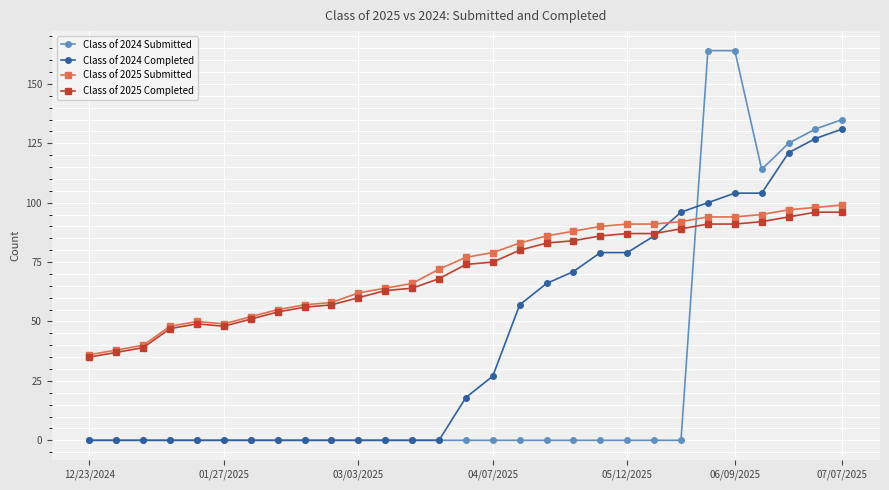

What are all the series names shown in the legend?

Class of 2024 Submitted, Class of 2024 Completed, Class of 2025 Submitted, Class of 2025 Completed